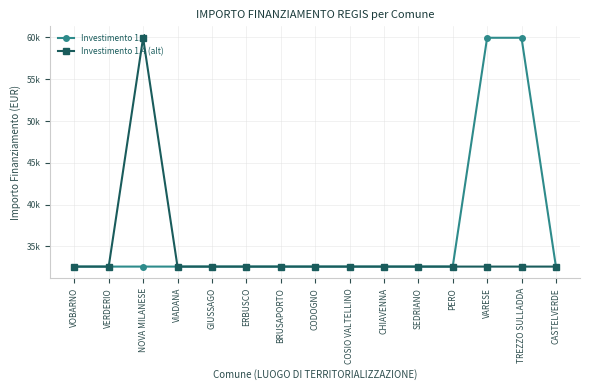

At which label does Investimento 1.4 (alt) reach its peak?

NOVA MILANESE